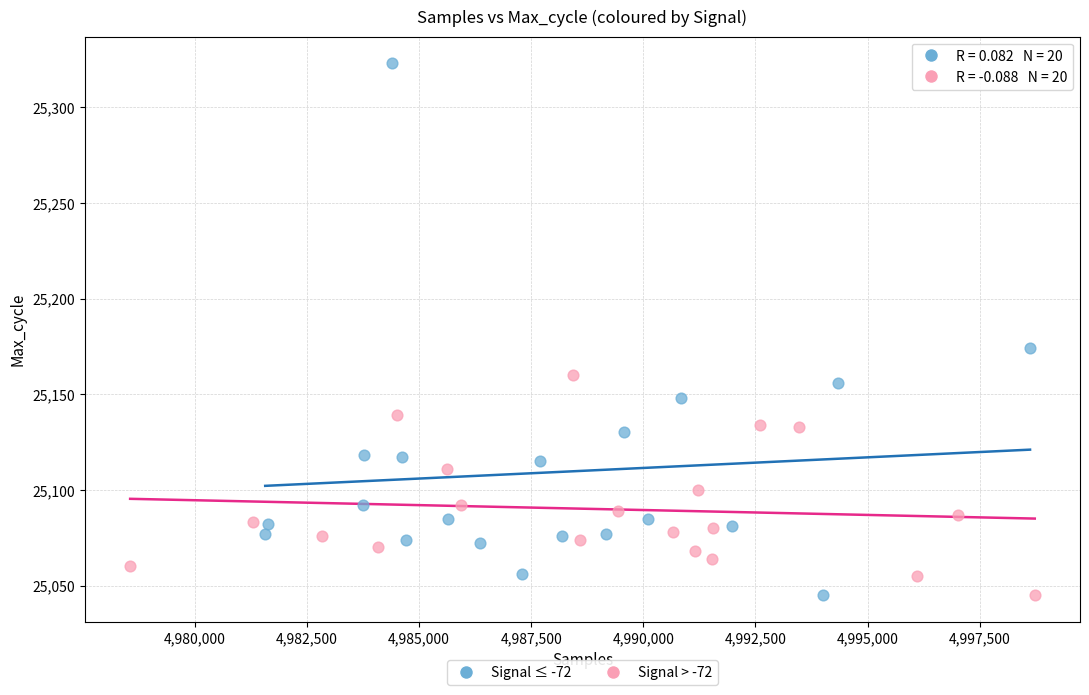

Which series has the widest spread of Y values?

Signal ≤ -72